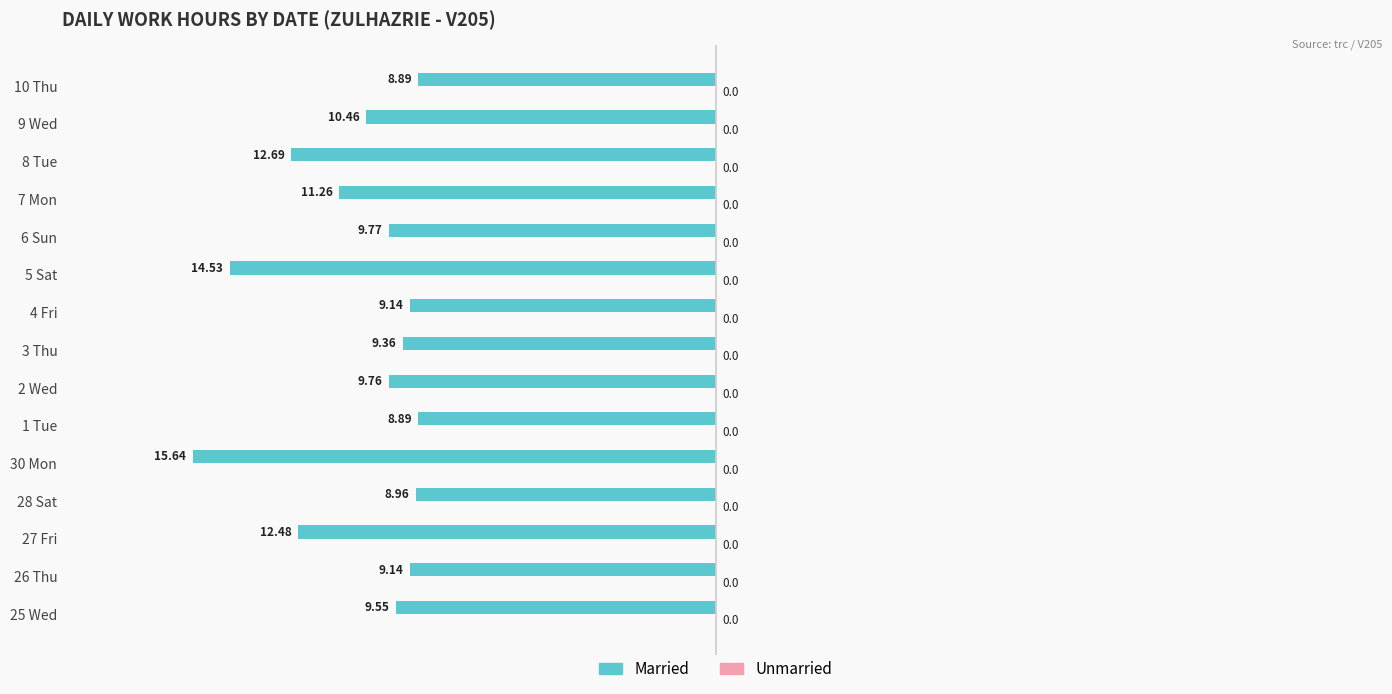

Does the chart contain any negative values?

Yes